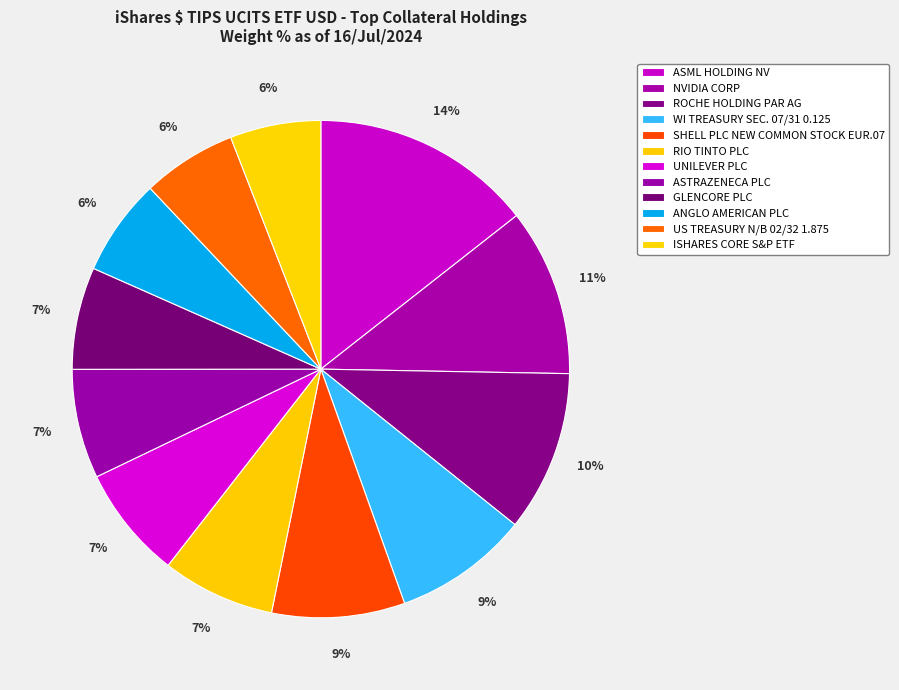

To the nearest percent, what portion does US TREASURY N/B 02/32 1.875 represent?

6%